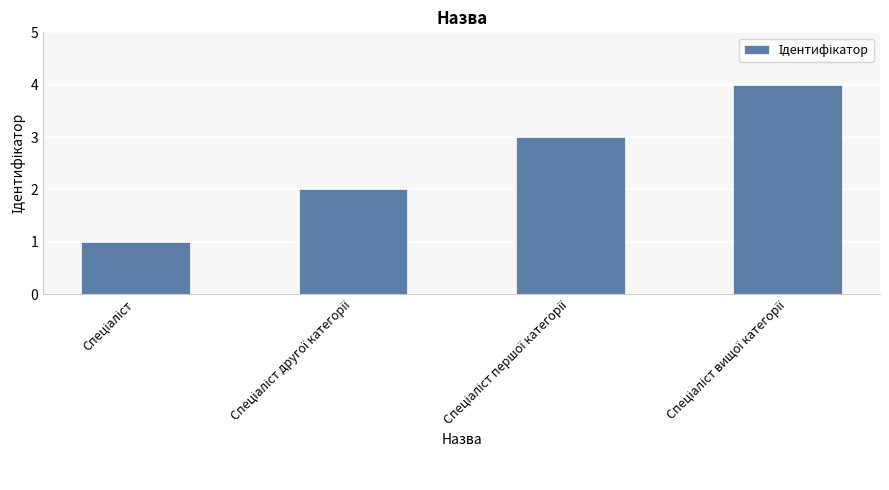

What is the difference between the maximum and minimum values?

3